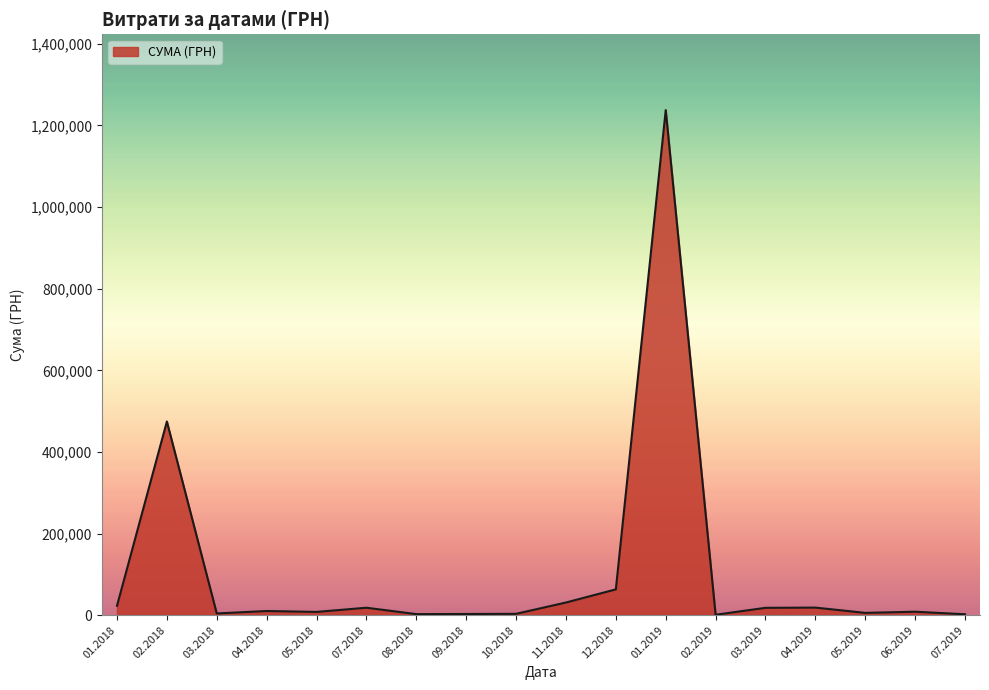

The value at 12.2018 is 63250.0. True or false?

True